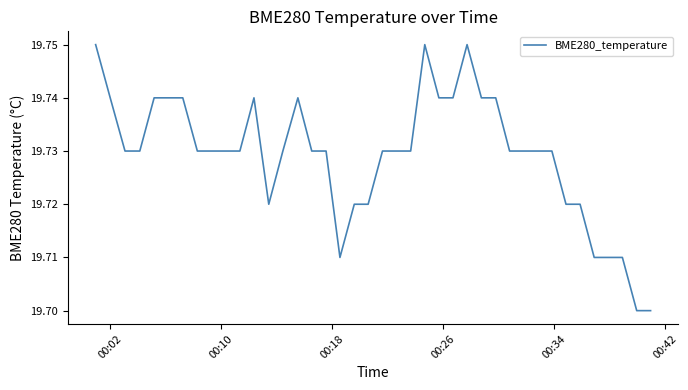

How many points are higher than both their immediate neighbors (excluding endpoints)?

4